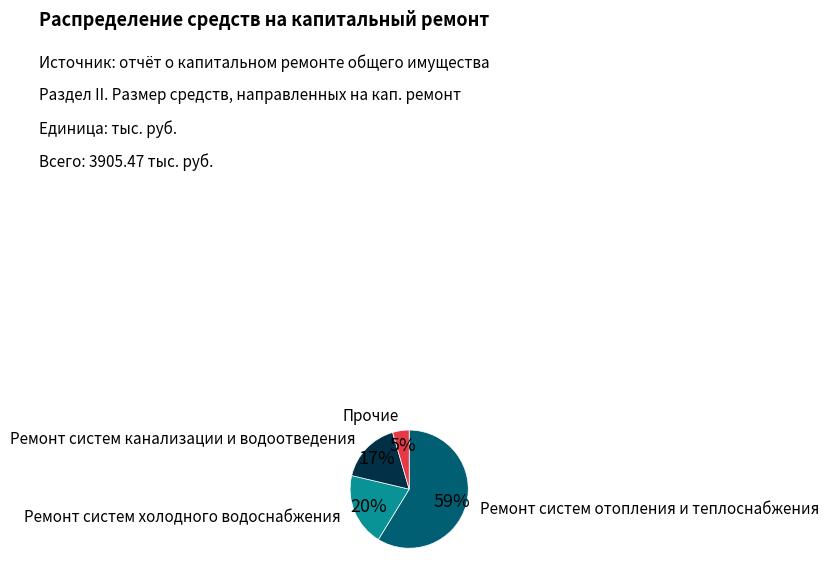

Does any single category account for the majority?

Yes